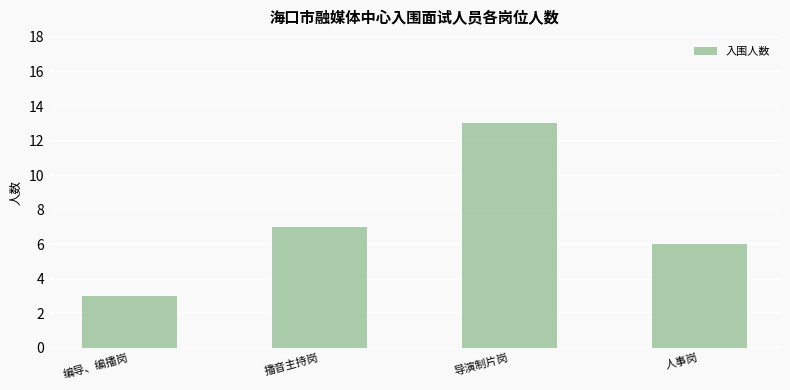

What is the approximate value at 人事岗, to the nearest 5?

5